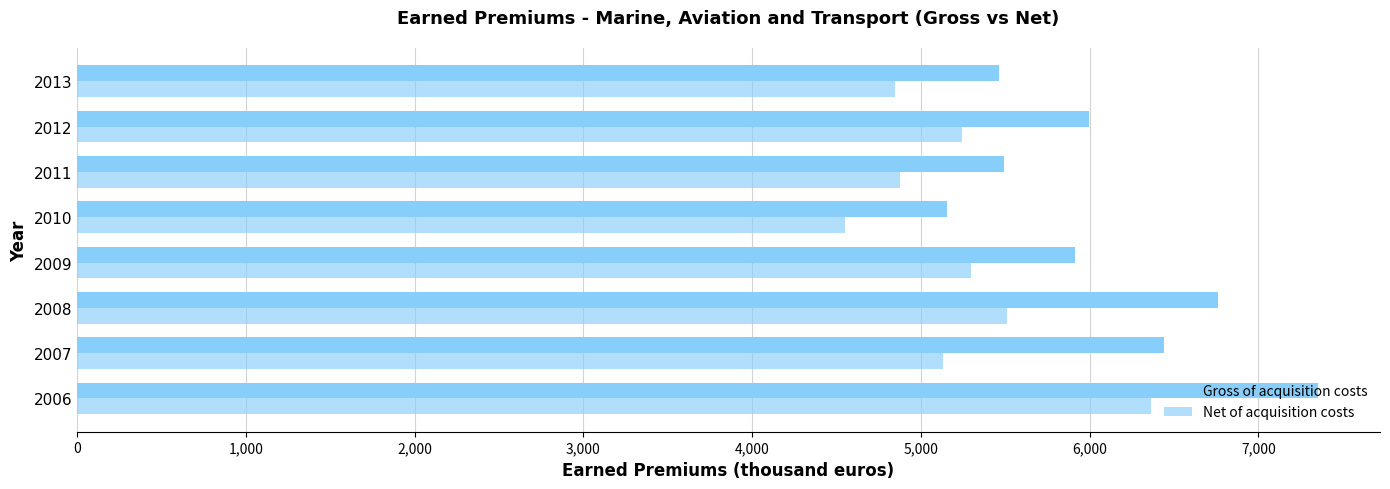

How many series are shown in this chart?

2